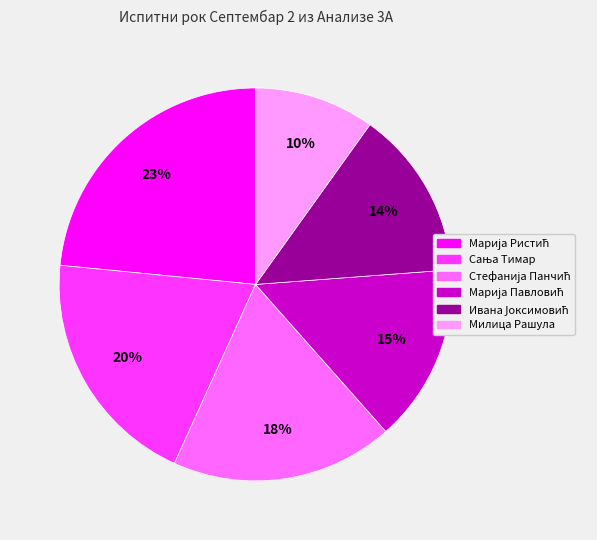

To the nearest percent, what is the average slice percentage?

17%